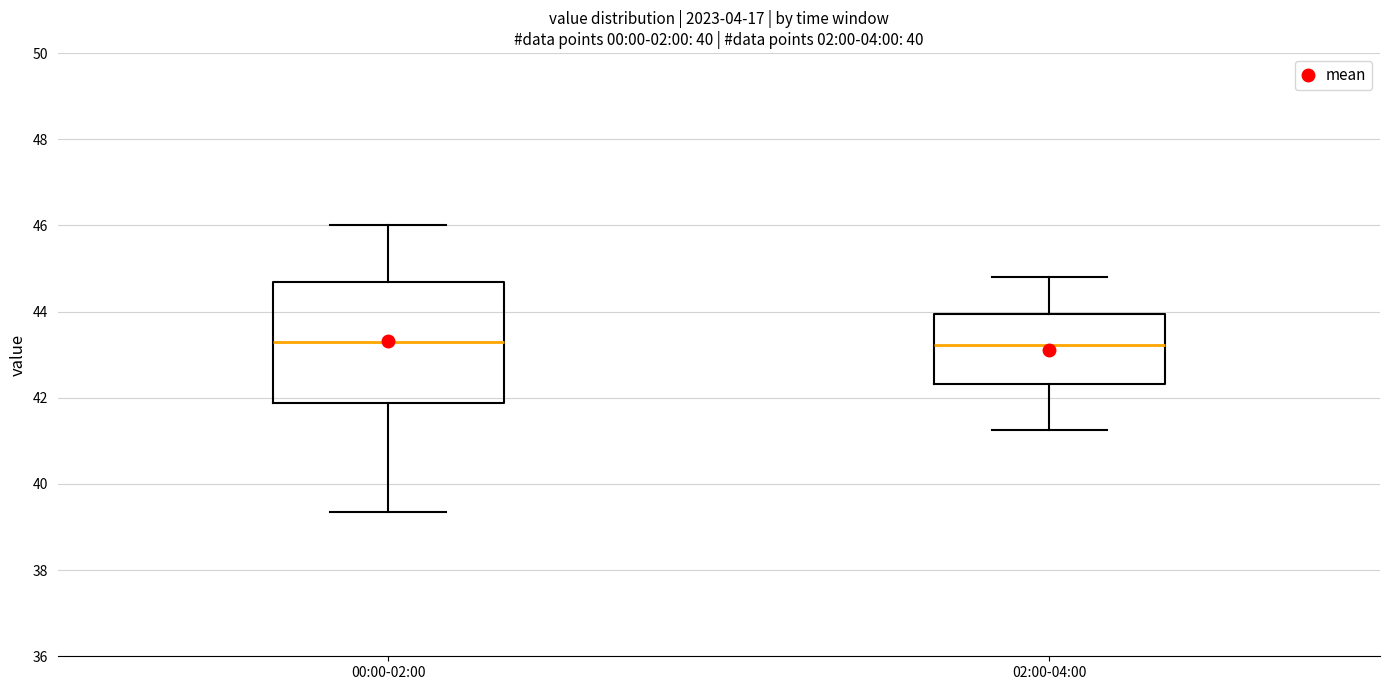

Which box is the tallest, from its lower edge to its upper edge?

00:00-02:00